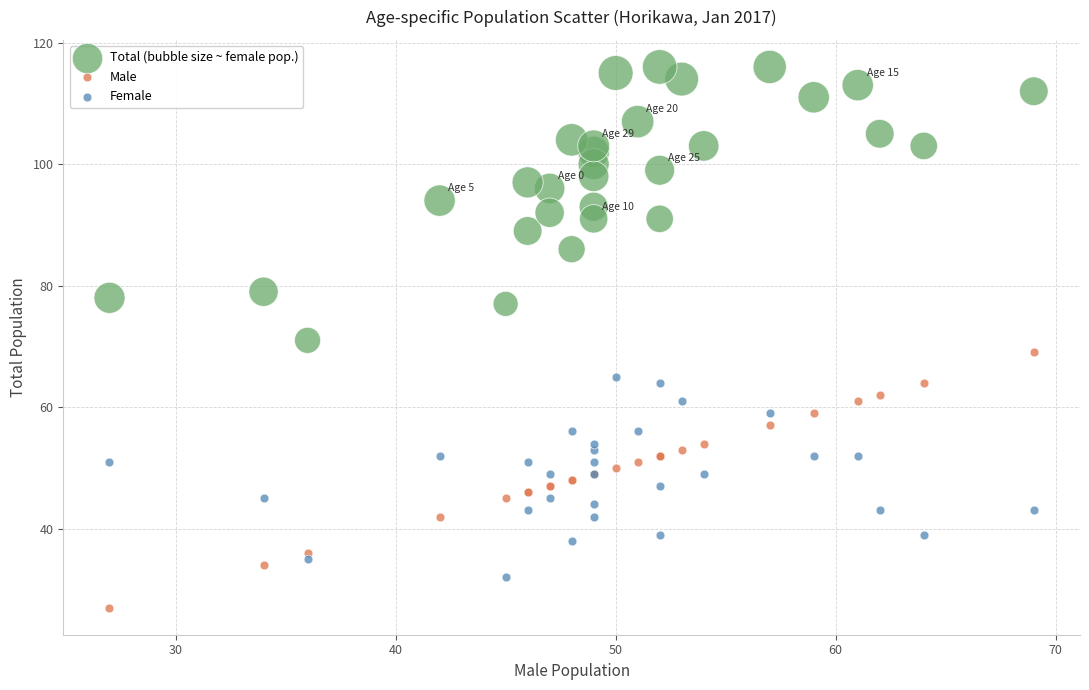

Which series contains the highest Y value?

Total (bubble size ~ female pop.)